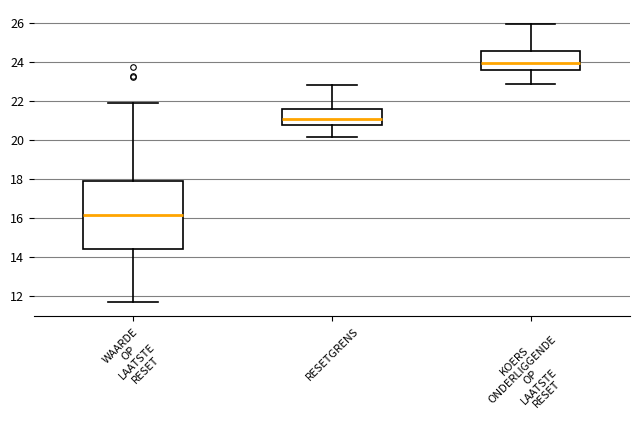

Reading left to right, read every box against the y-axis: the position of its median line, the range the box covers, and the ends of its whiskers. The values are not printed on the chart, so give them approximately, as read against the axis.

WAARDE OP LAATSTE RESET: median 16.2, box 14.4 to 18.0, whiskers 11.6 to 22.0
RESETGRENS: median 21.0, box 20.8 to 21.6, whiskers 20.2 to 22.8
KOERS ONDERLIGGENDE OP LAATSTE RESET: median 24.0, box 23.6 to 24.6, whiskers 23.0 to 26.0